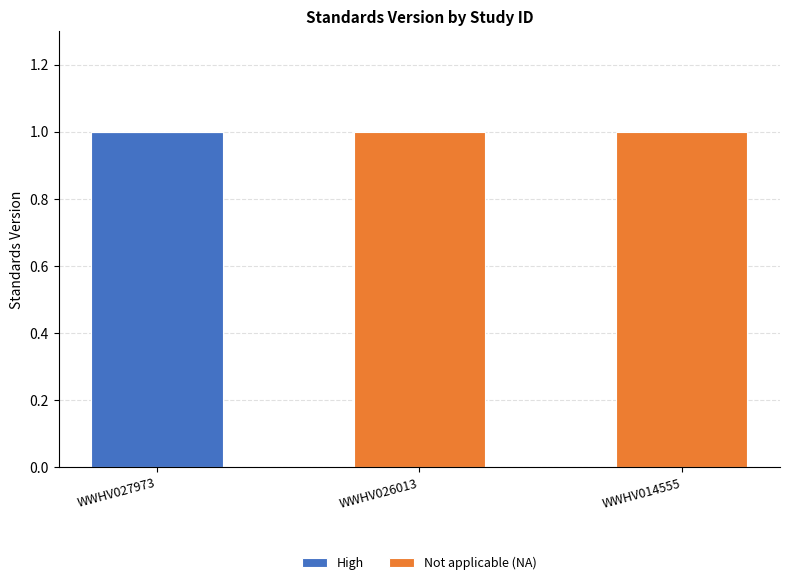

Are the bars horizontal?

No